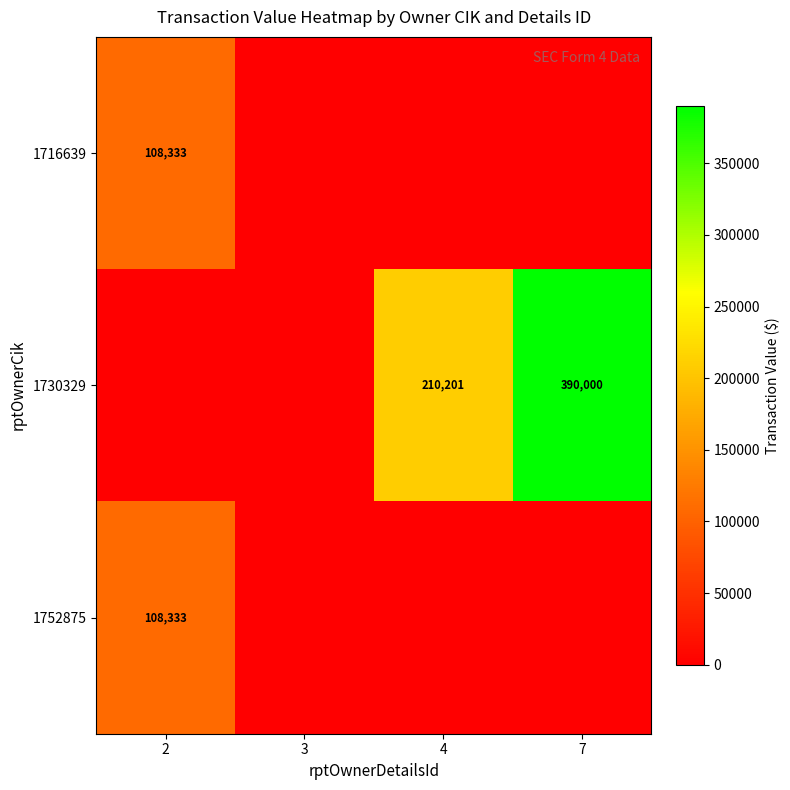

True or false: 1730329 has a value of 317268 at 4.

False